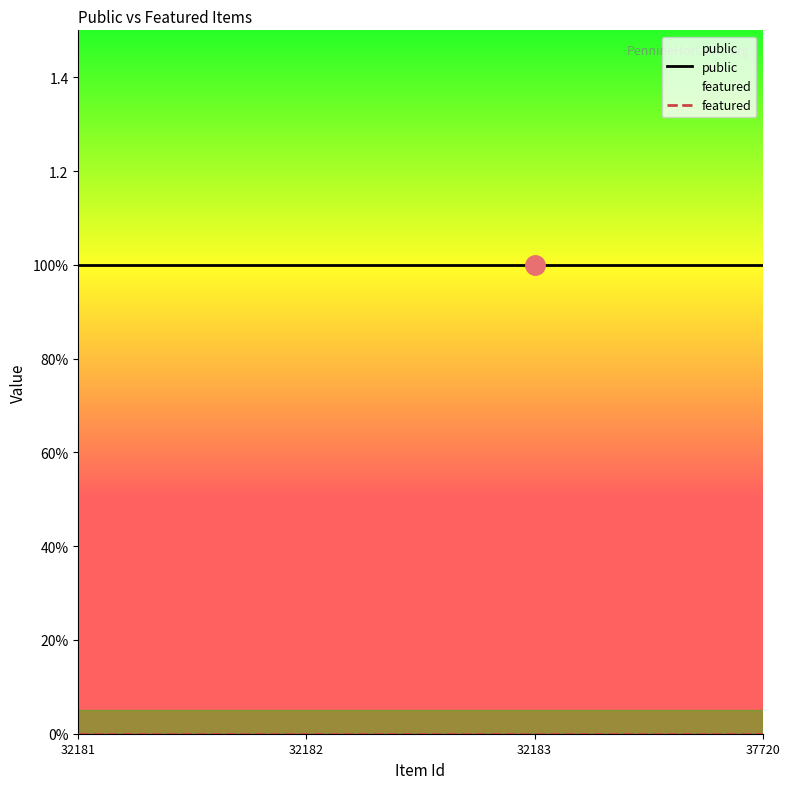

Where is featured nearest to the value 0?

32181